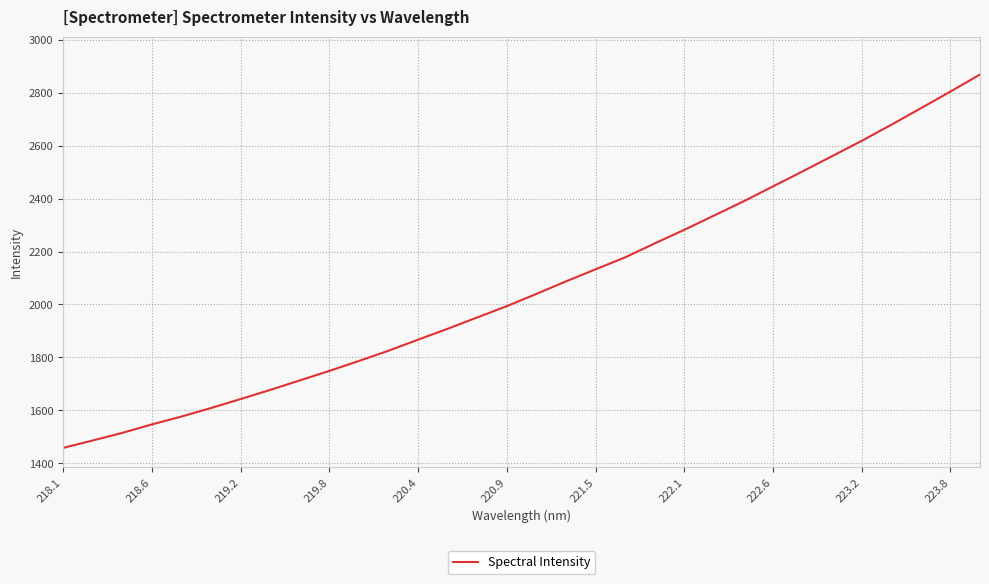

What is the difference between the maximum and minimum values?

1411.1